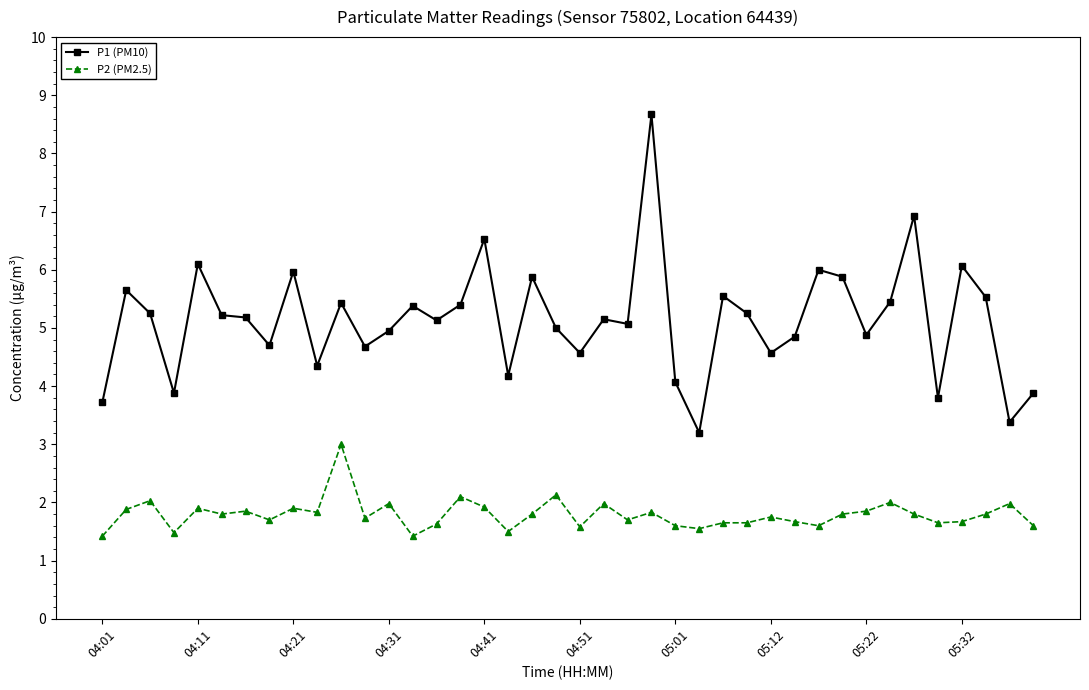

What is the value of the P2 (PM2.5) point at the 31st from the left?

1.6